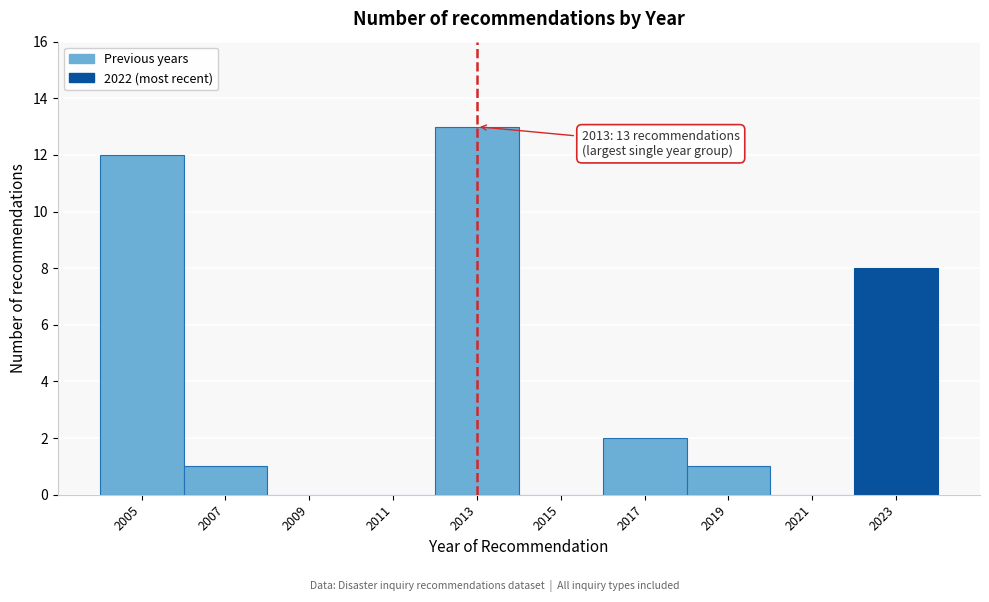

Which range on the x-axis has the tallest bar?

2012 to 2014